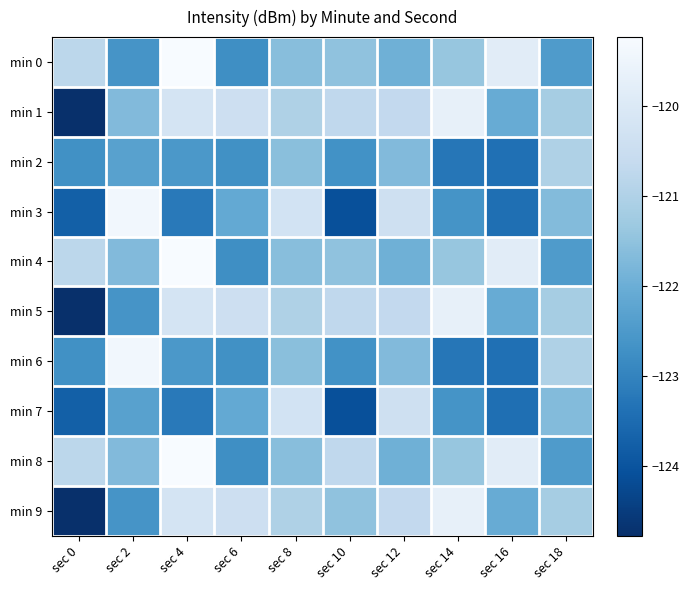

At how many categories does at least one series exceed -122?

10